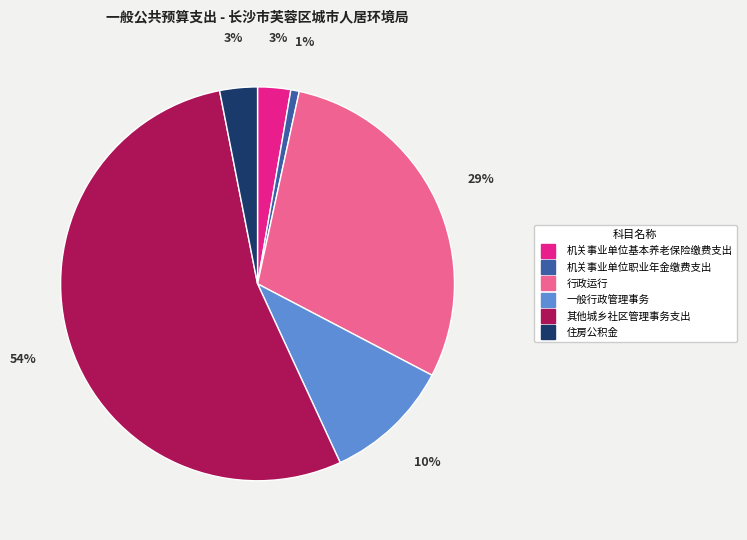

To the nearest percent, what is the combined percentage of 住房公积金 and 机关事业单位职业年金缴费支出?

4%